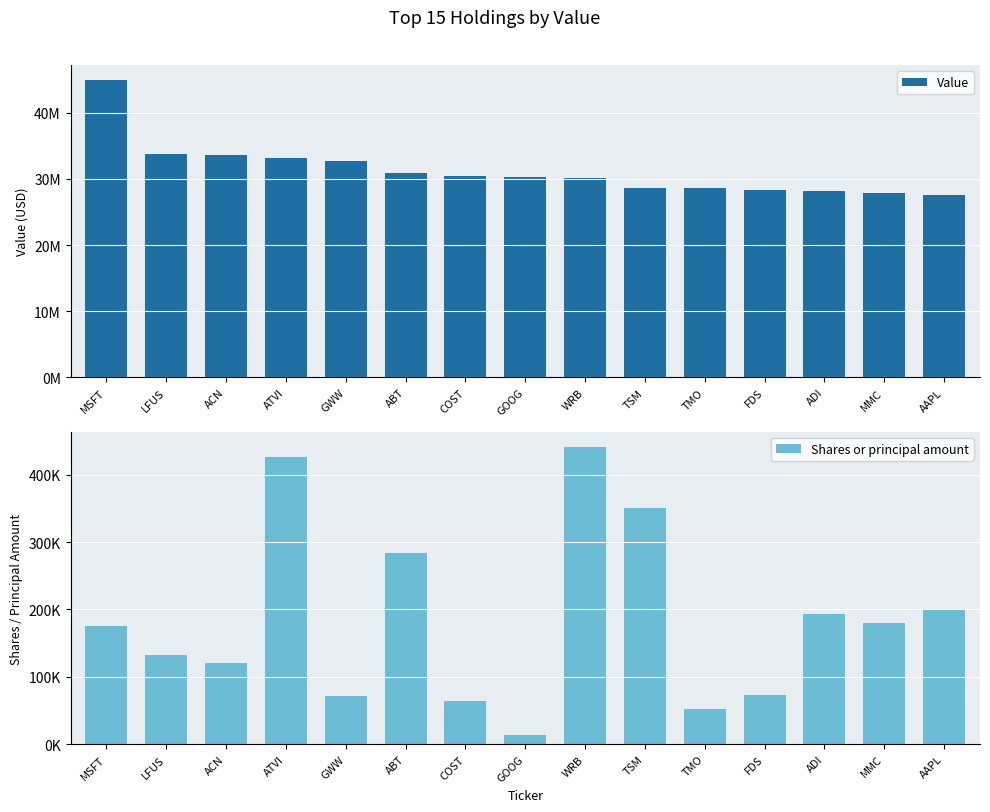

How many bars are there in total?

30